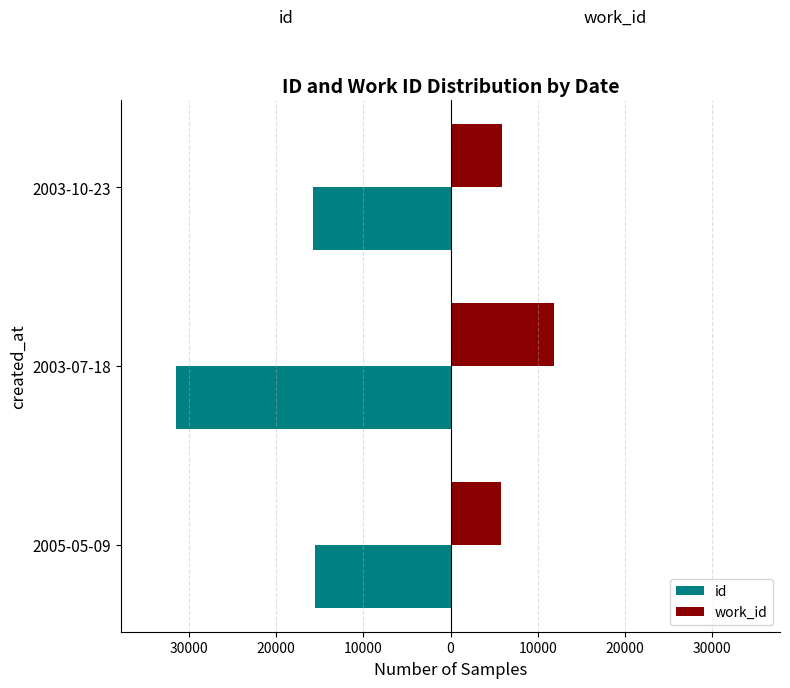

What are all the series names shown in the legend?

id, work_id